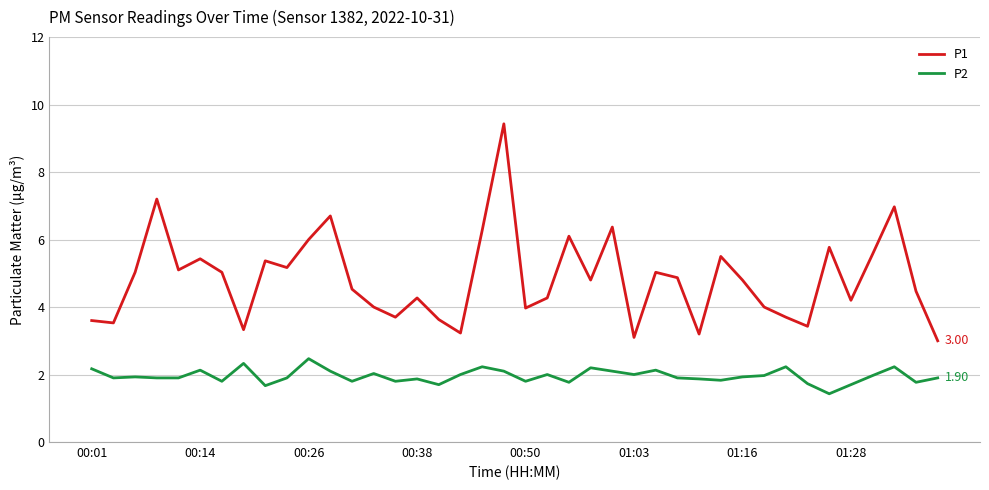

Which series has the largest total across all categories?

P1